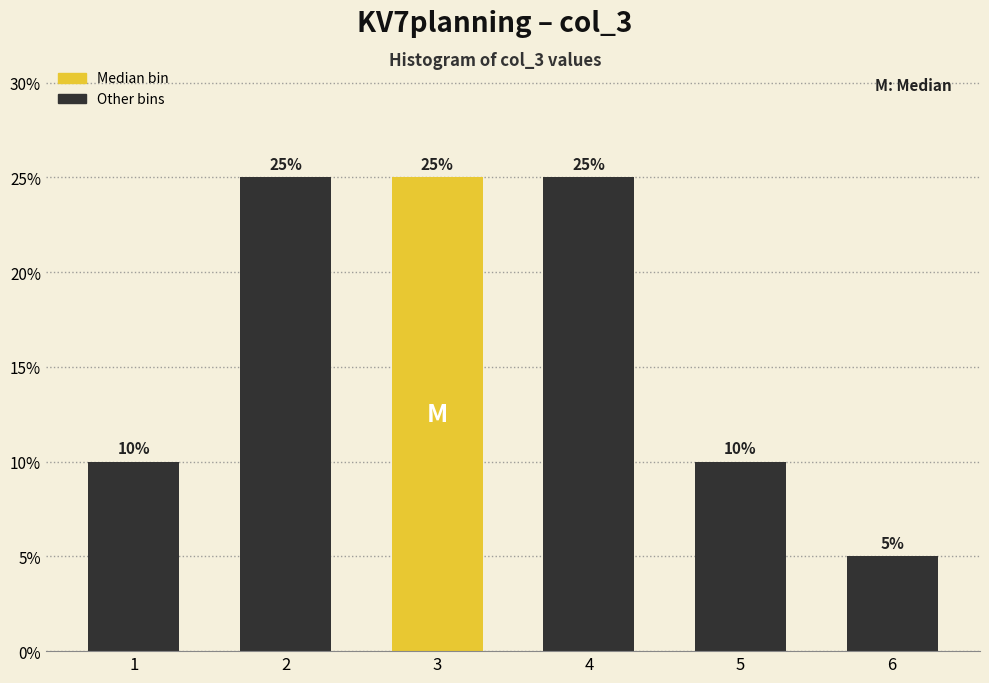

Reading left to right, extract all data points from this chart.

1=10	2=25	3=25	4=25	5=10	6=5